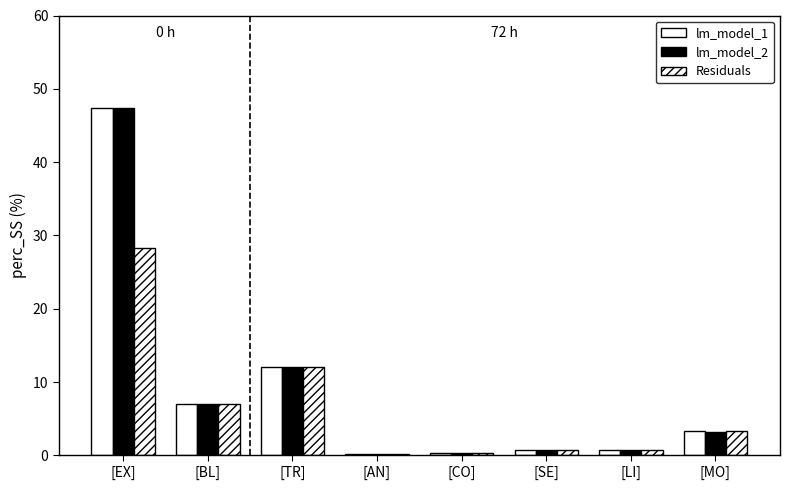

How many data points does each series have?

8